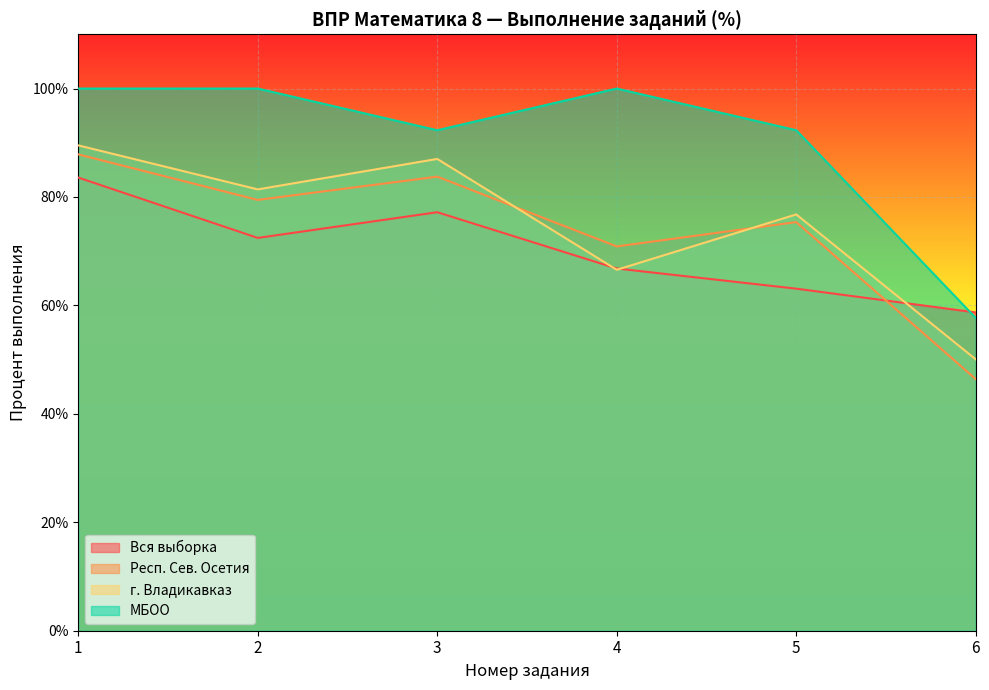

At how many categories does at least one series exceed 80?

5